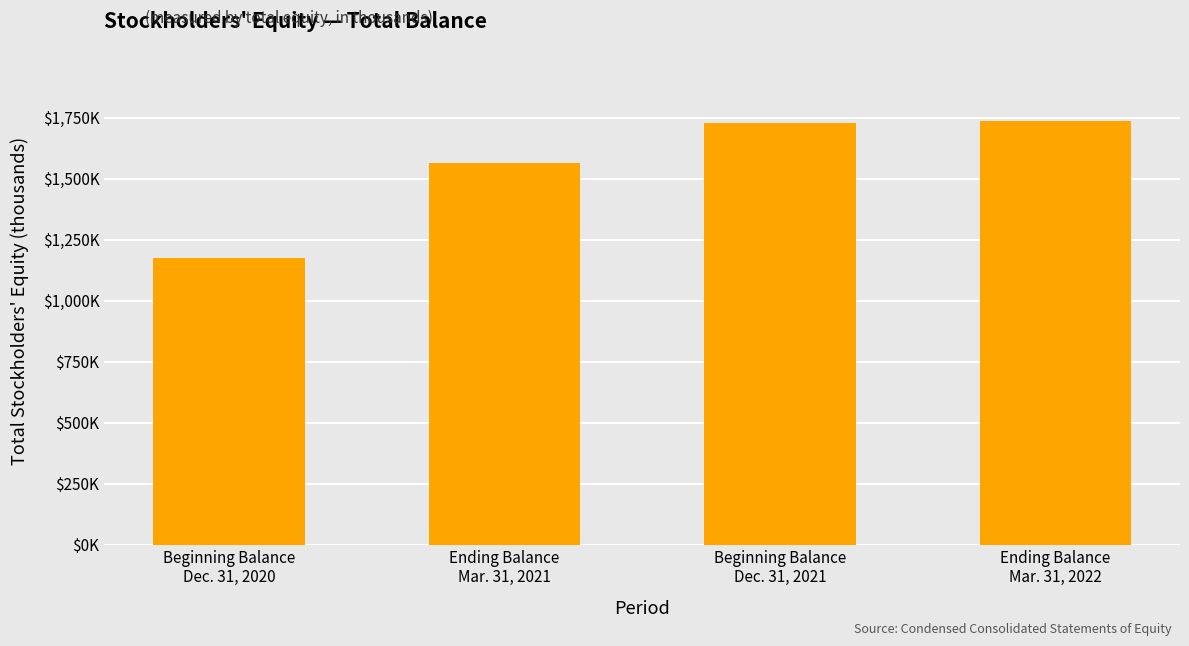

Does the chart contain any negative values?

No